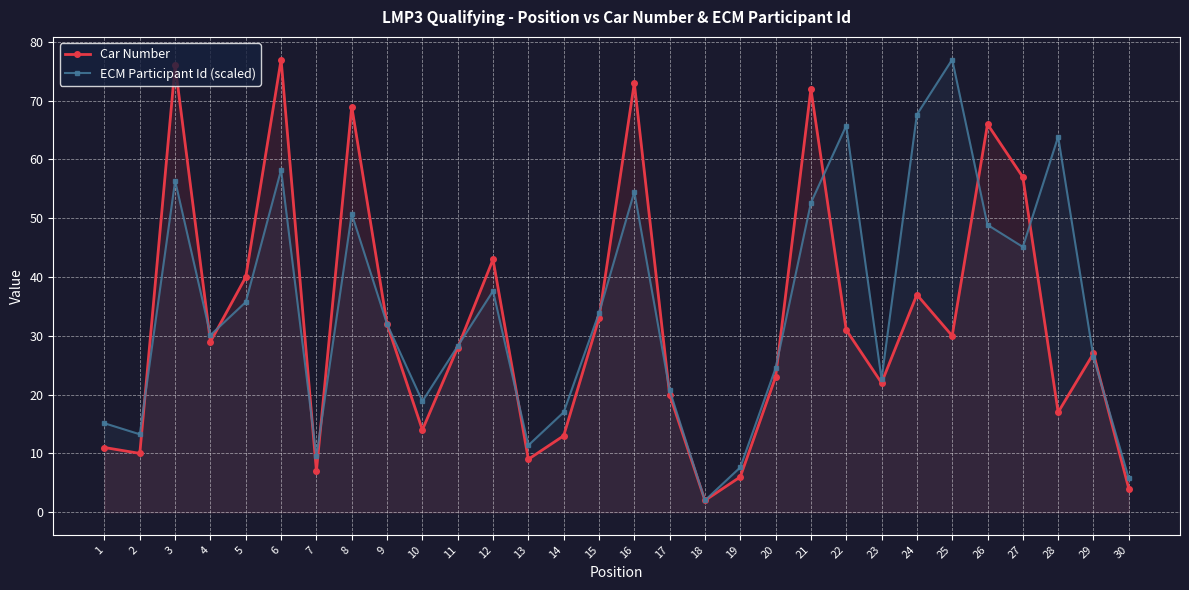

What is the value of the Car Number point at the 23rd from the left?

22.0